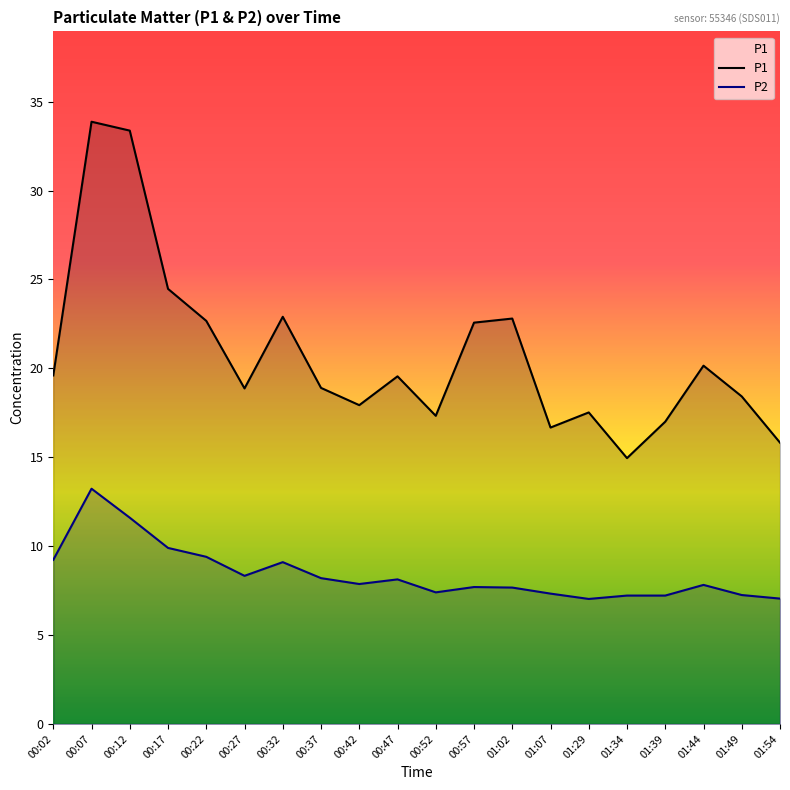

What is the approximate value of P1 at 00:52?

17.3